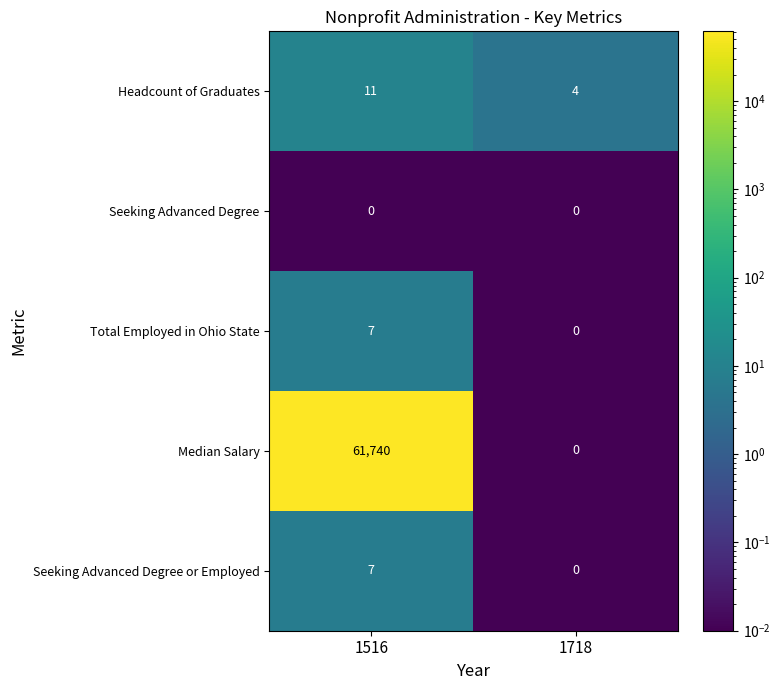

What is the sum of all Seeking Advanced Degree or Employed values?

7